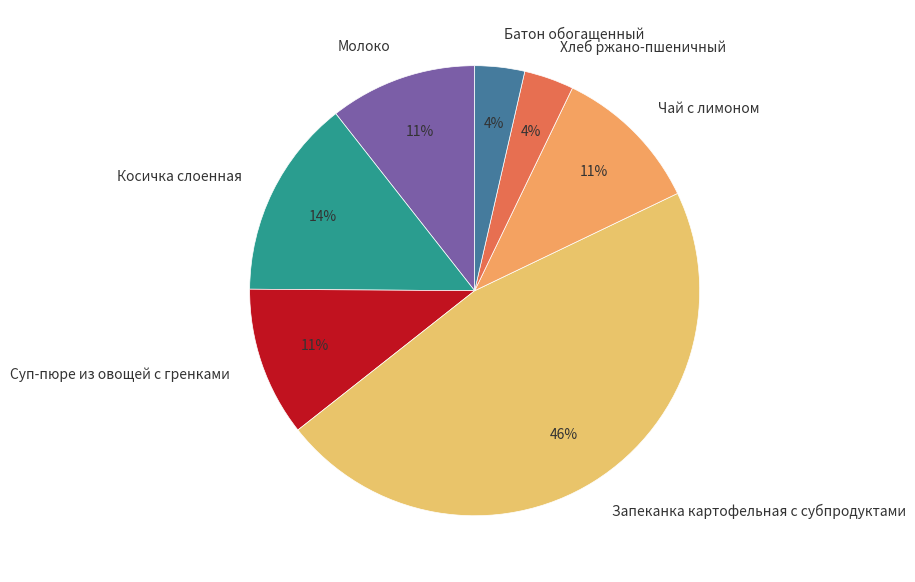

To the nearest percent, what percentage of the pie is Запеканка картофельная с субпродуктами?

46%